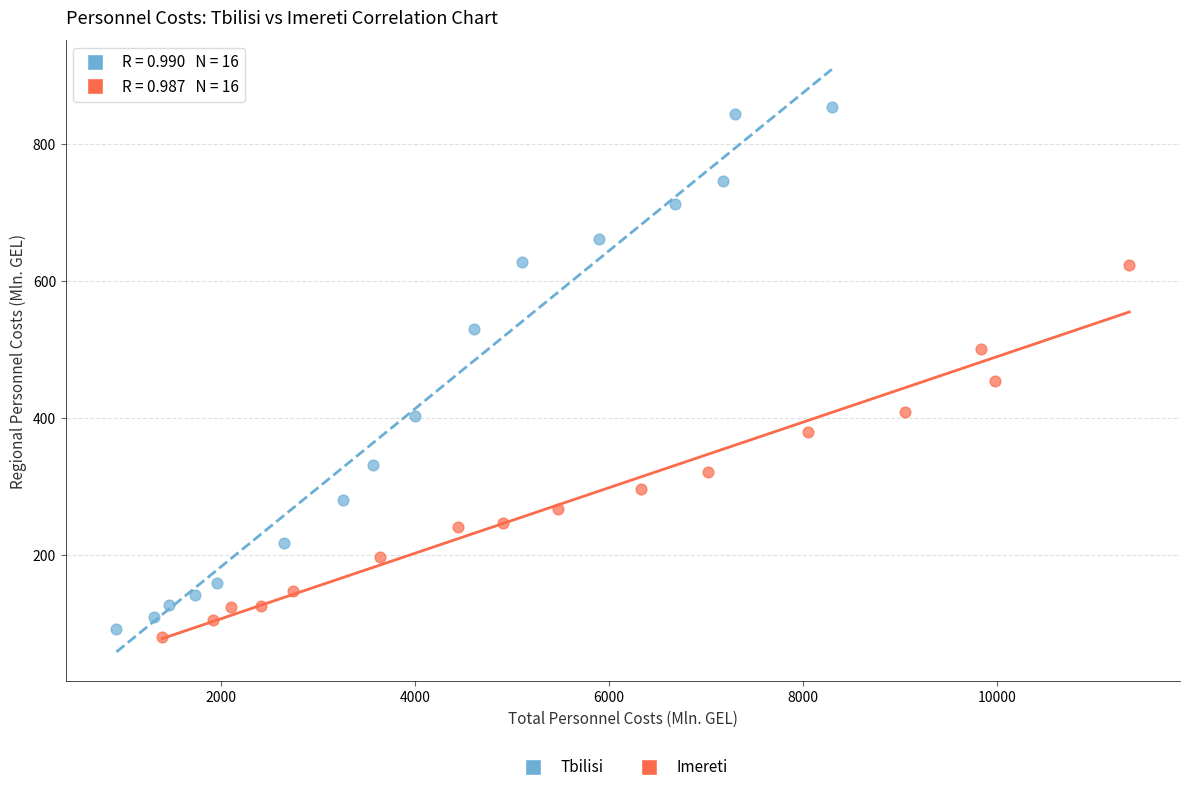

Which series has the widest spread of Y values?

Tbilisi